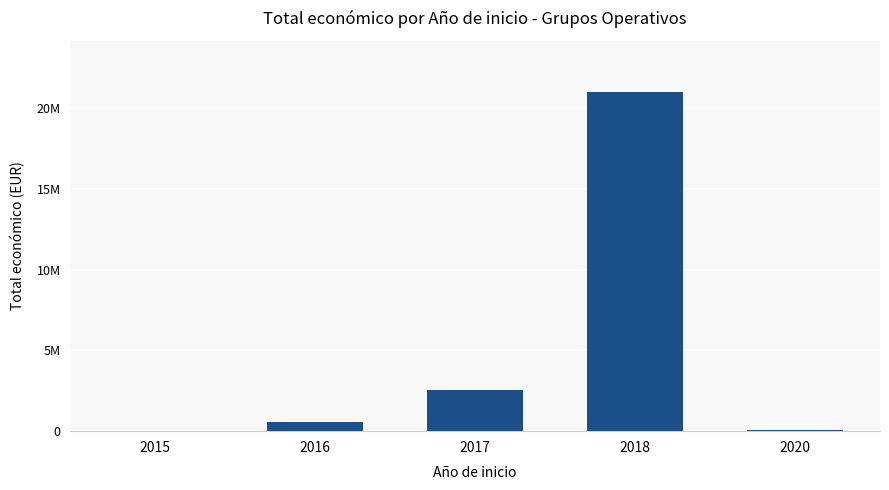

What is the value of the 4th bar from the left?

21015295